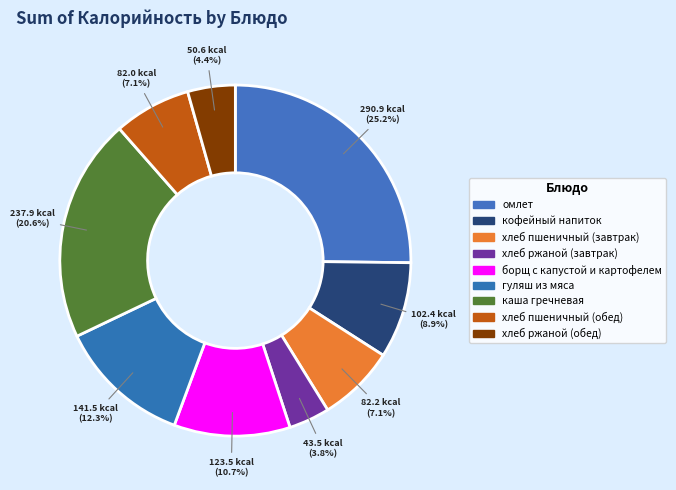

To the nearest percent, what percentage of the pie is хлеб ржаной (обед)?

4%